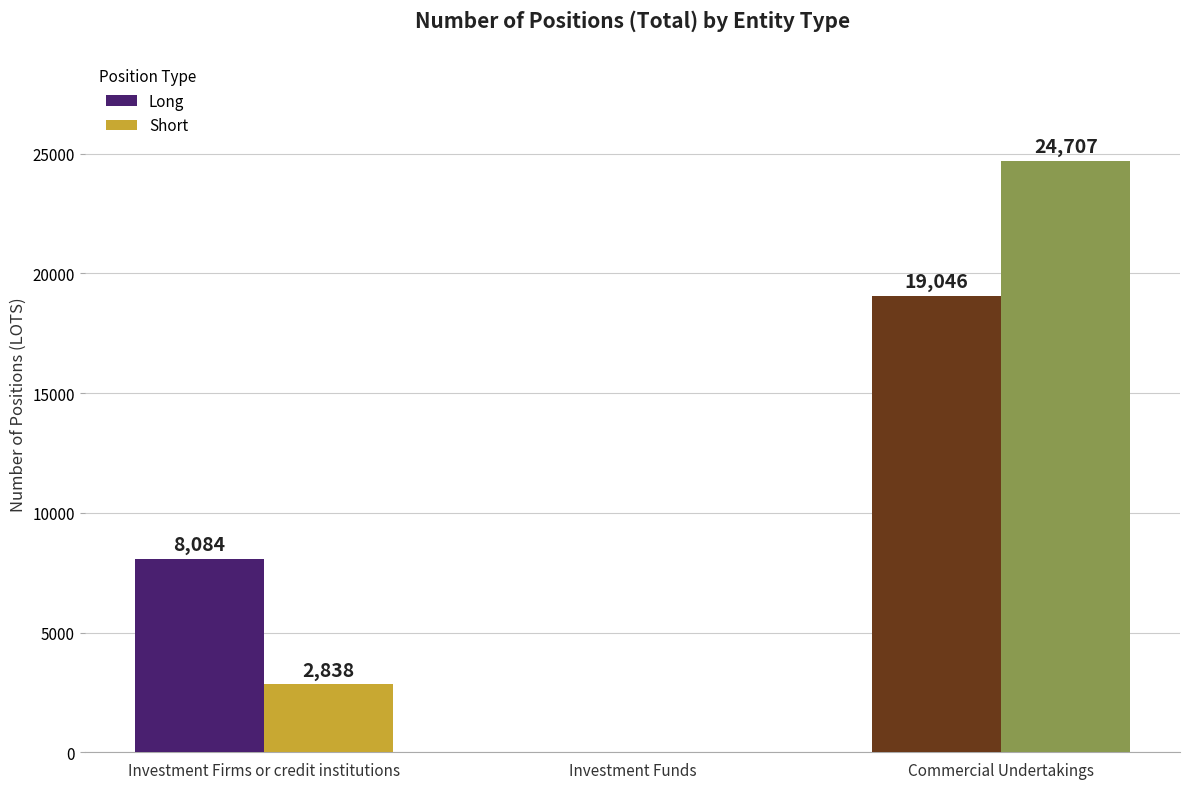

The Long series shows 8084 at Investment Firms or credit institutions. True or false?

True